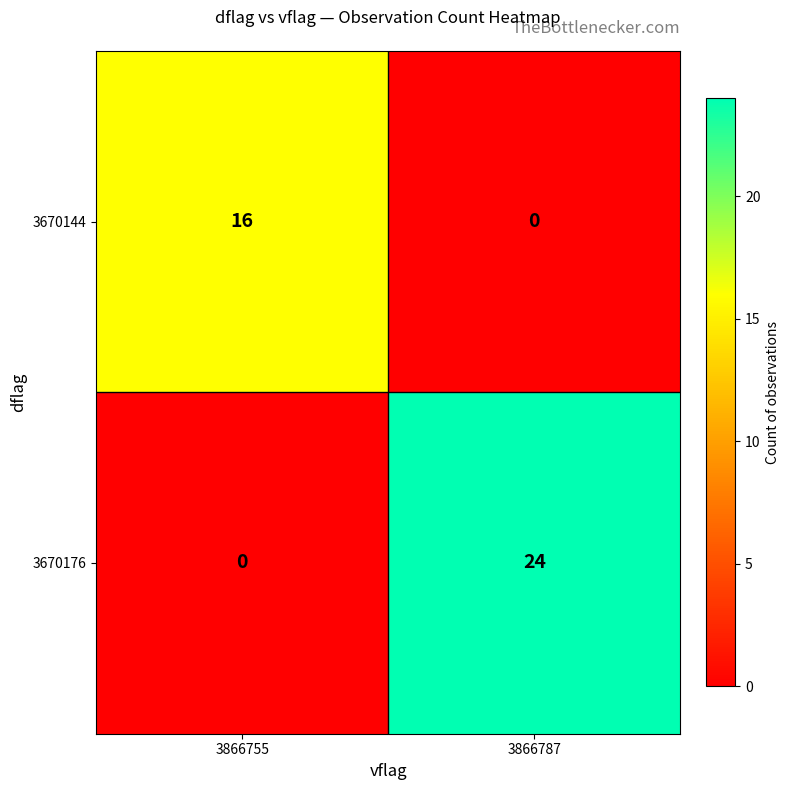

At 3866787, list the series in order from smallest to largest.

3670144, 3670176